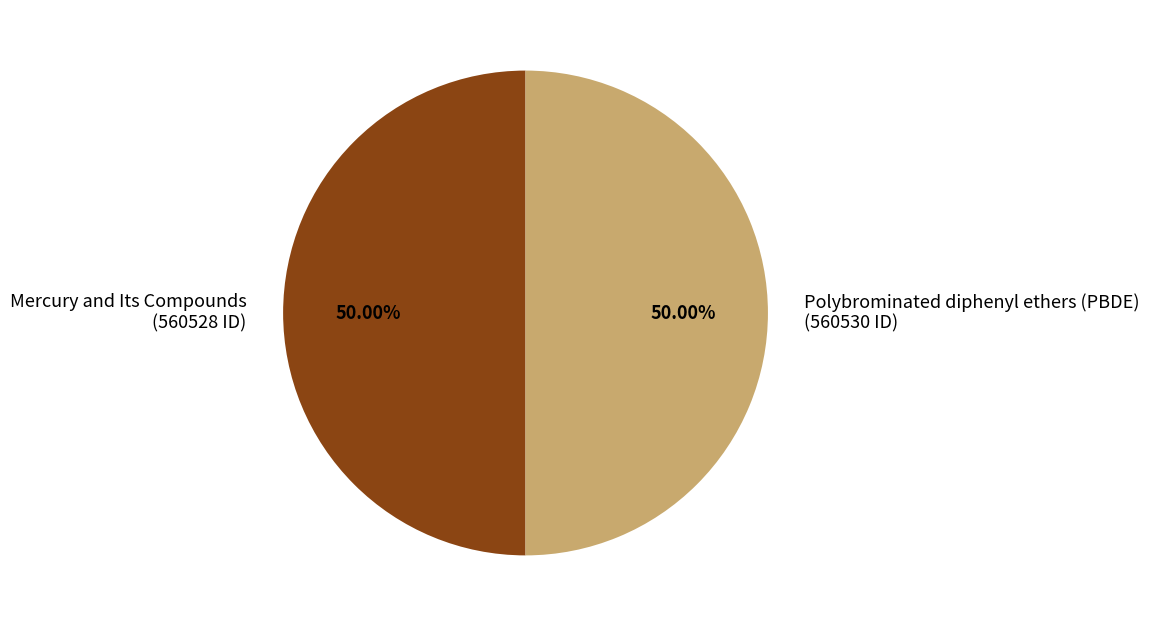

Do Polybrominated diphenyl ethers (PBDE) (560530 ID) and Mercury and Its Compounds (560528 ID) together represent more than half of the pie?

Yes